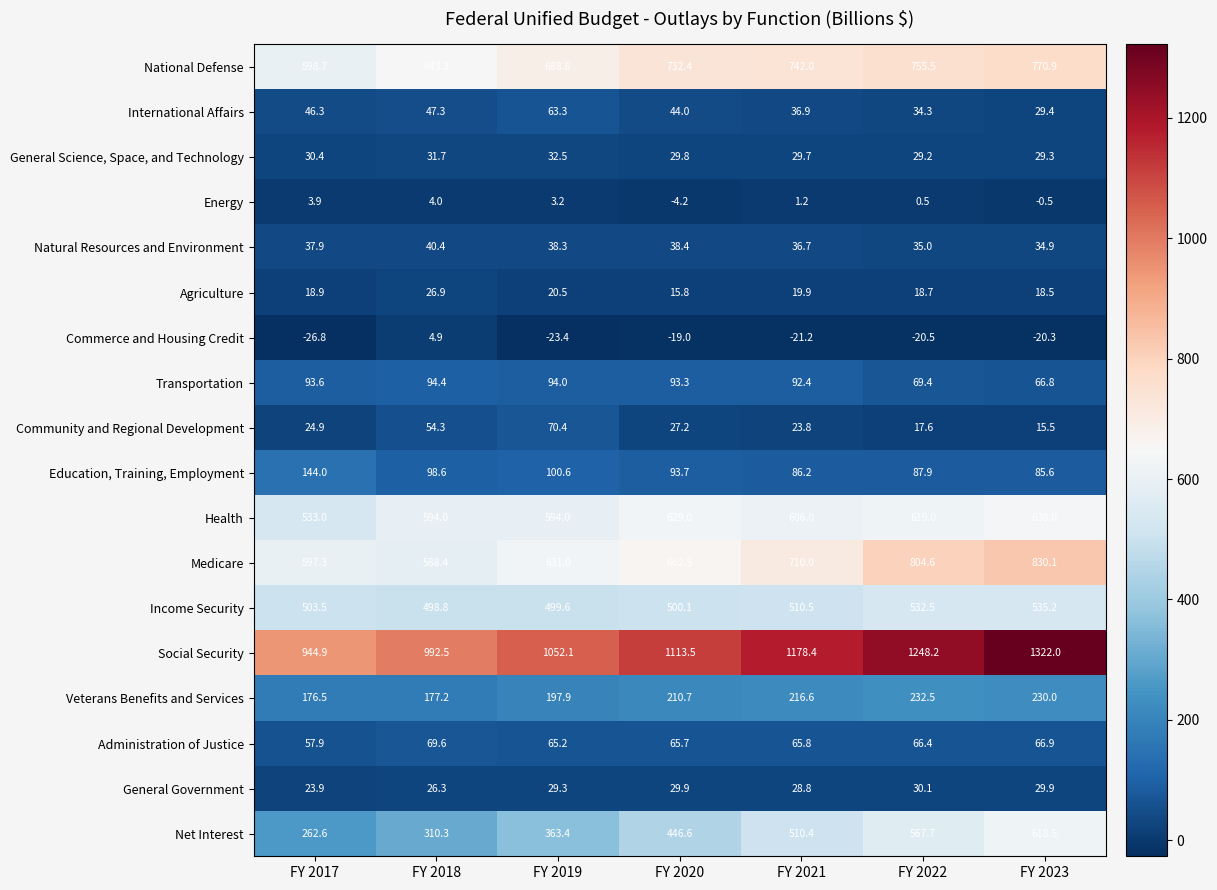

How many distinct data groups are displayed?

18